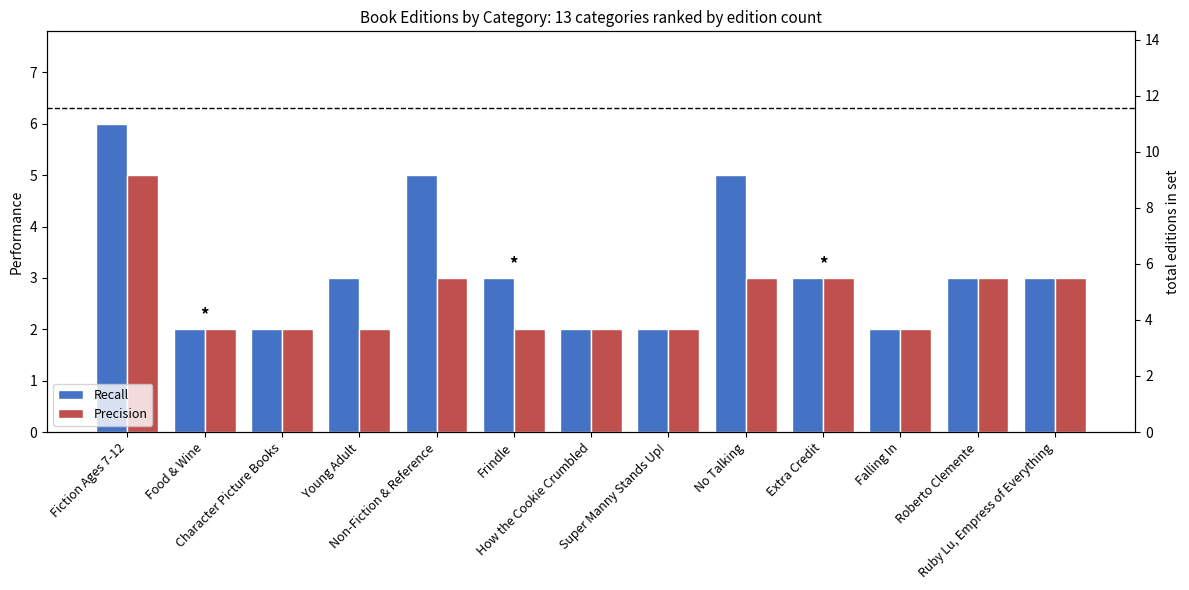

What is the total value across all series at Frindle?

5